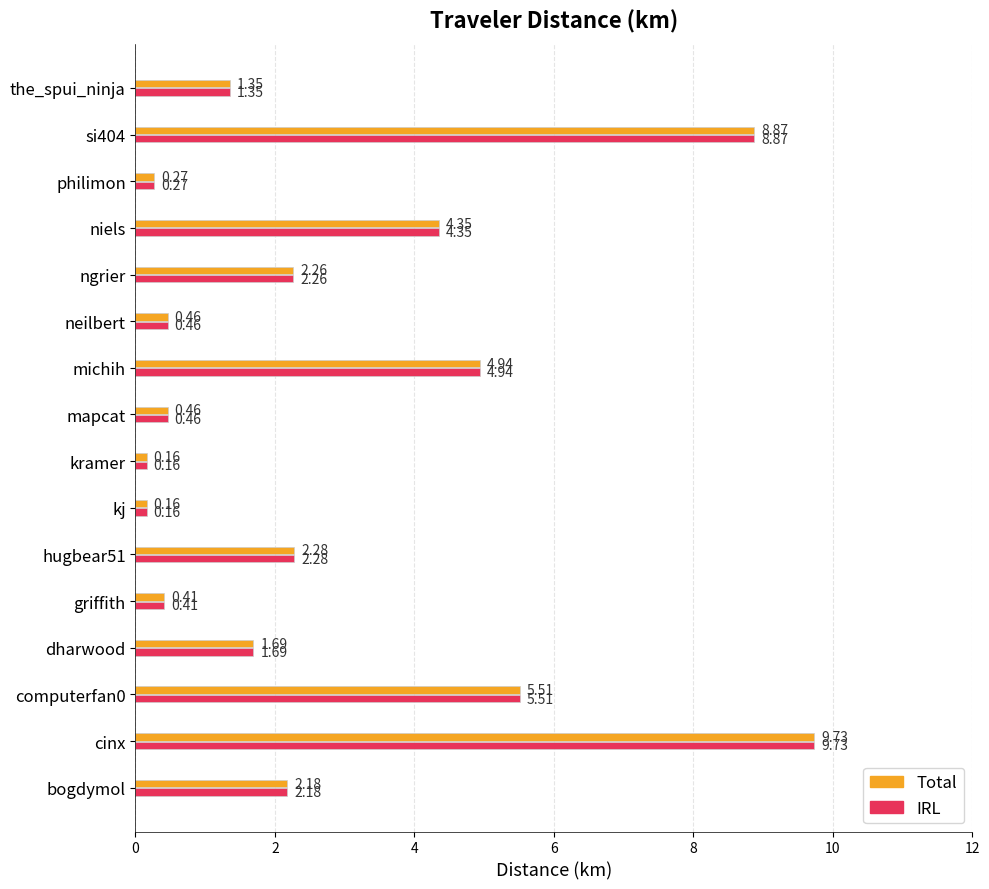

What is the greatest value displayed?

9.7